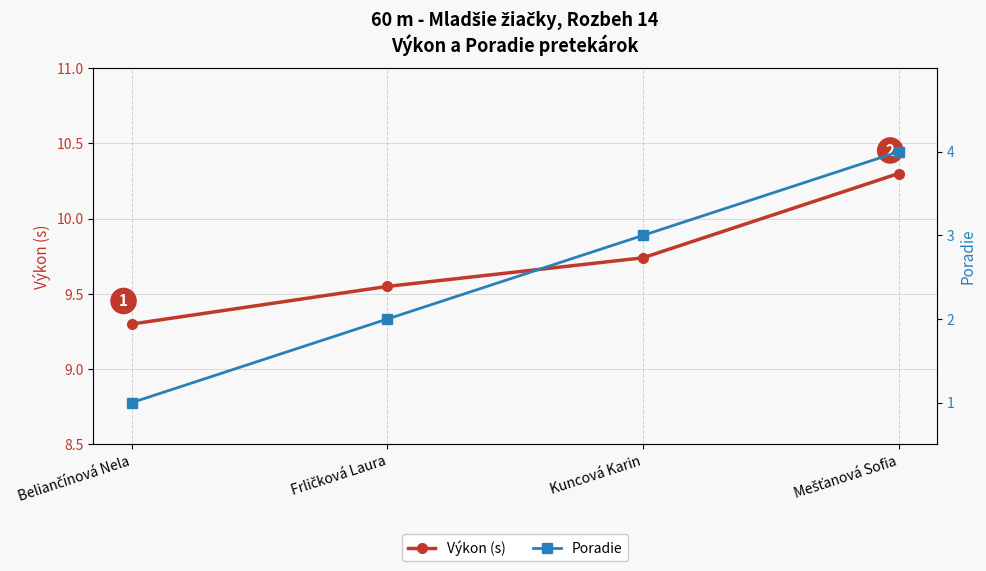

True or false: Poradie and Výkon (s) cross at least once.

False